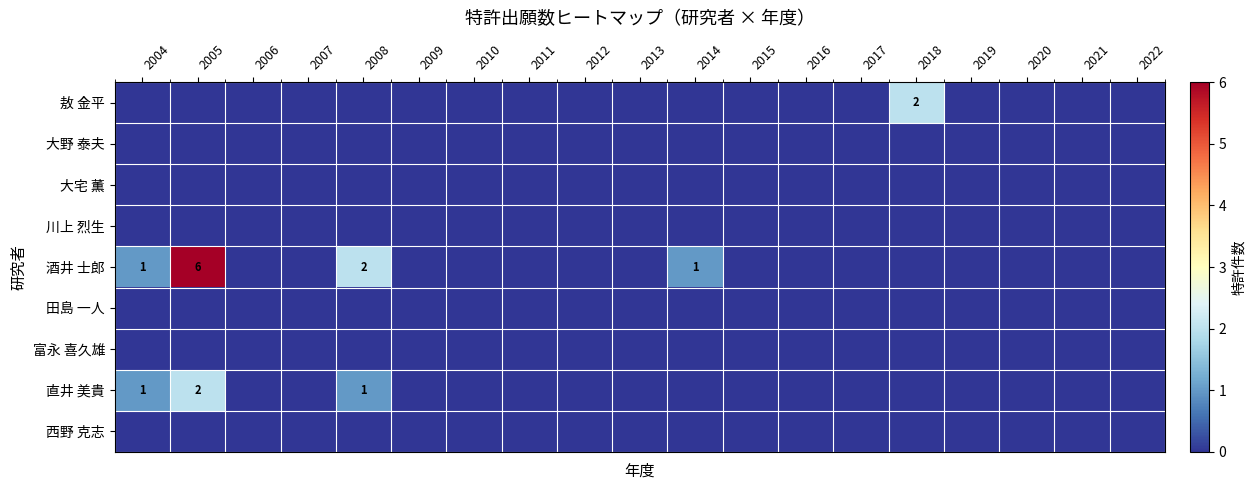

Is it true that 田島 一人 equals 0 at 2010?

True